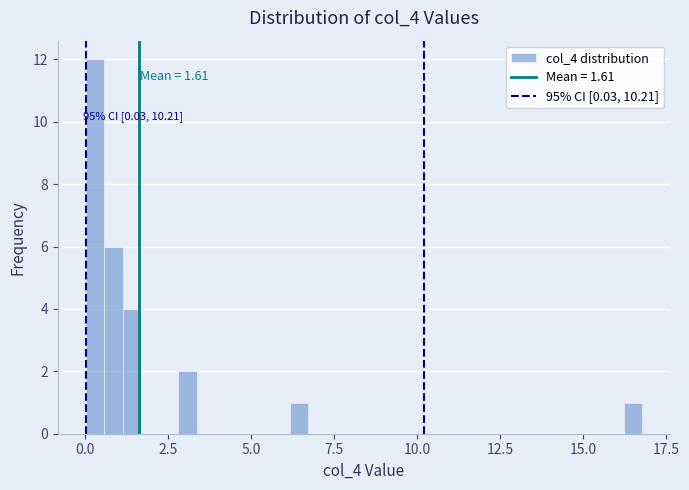

Around what value on the x-axis is the tallest bar? Give the approximate position of its centre, as read against the axis.

0.5